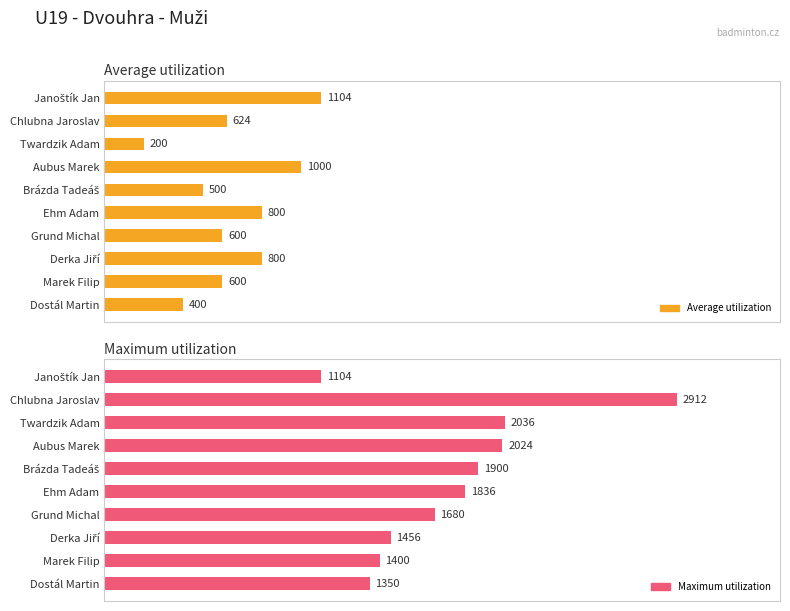

How many data points in Average utilization are less than 624?

5